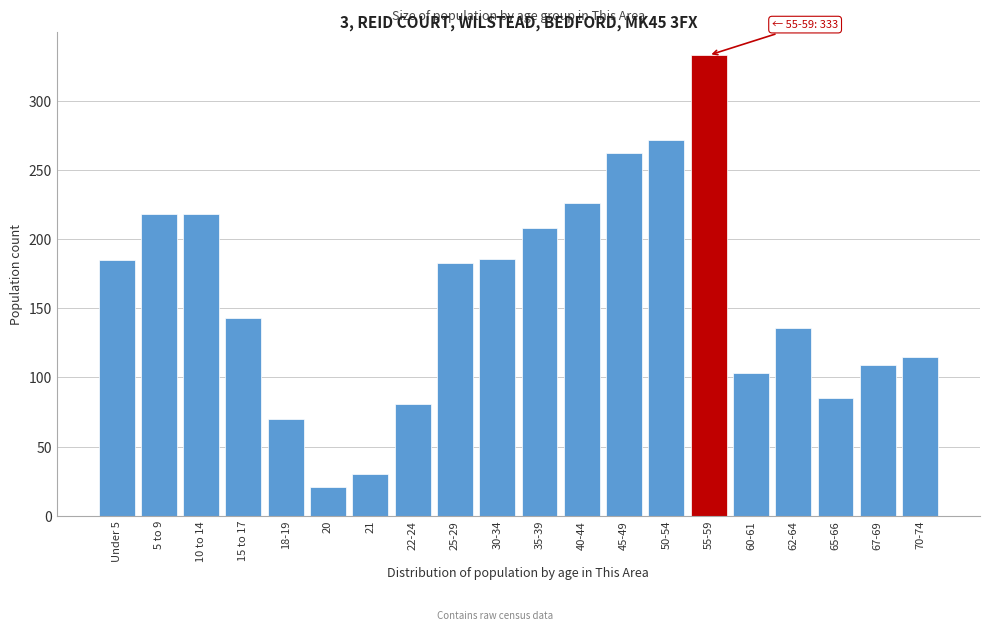

What is the change in value from 25-29 to 45-49?

+79